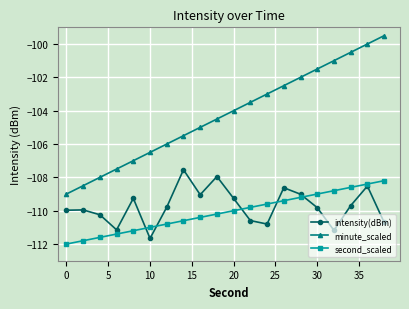

True or false: minute_scaled and intensity(dBm) cross at least once.

False